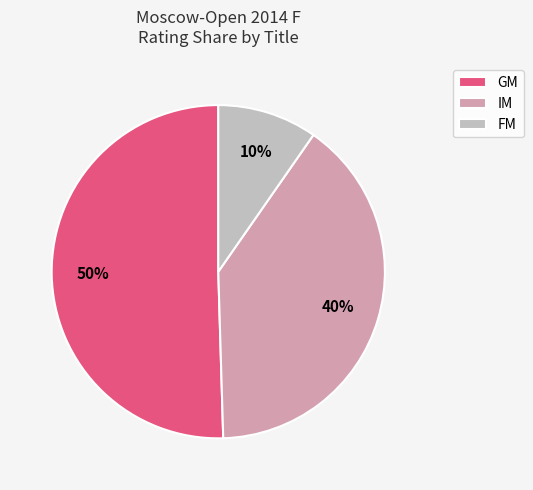

The FM slice represents 10% of the pie. True or false?

True